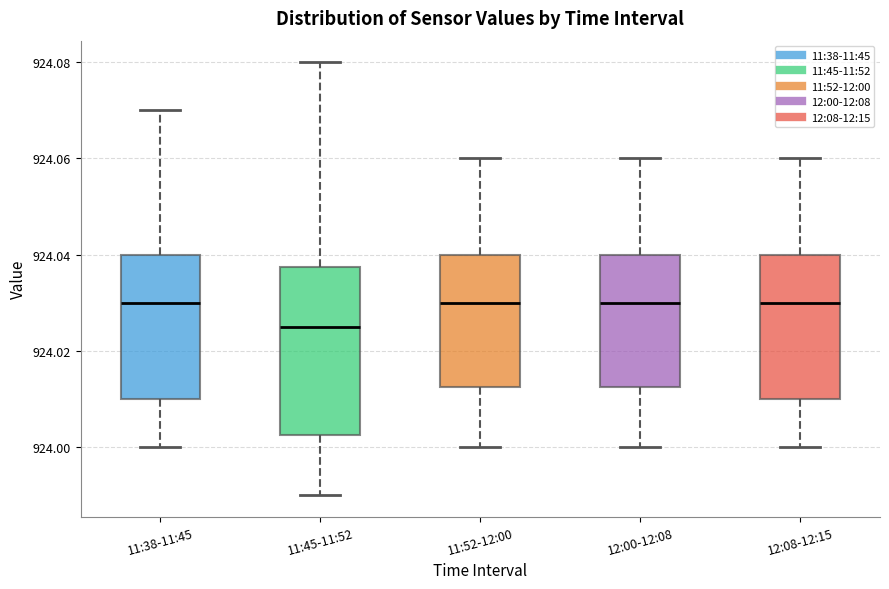

Where does the median line of the box for 11:52-12:00 sit on the y-axis? The values are not printed on the chart, so give them approximately, as read against the axis.

924.030